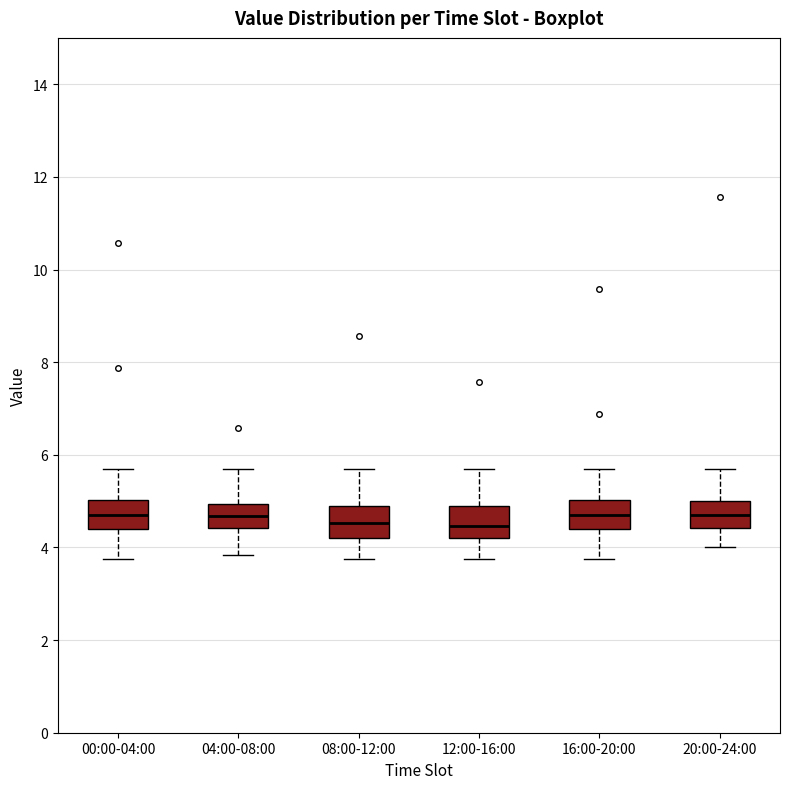

Where is the upper edge of the box for 16:00-20:00 on the y-axis? The values are not printed on the chart, so give them approximately, as read against the axis.

5.0